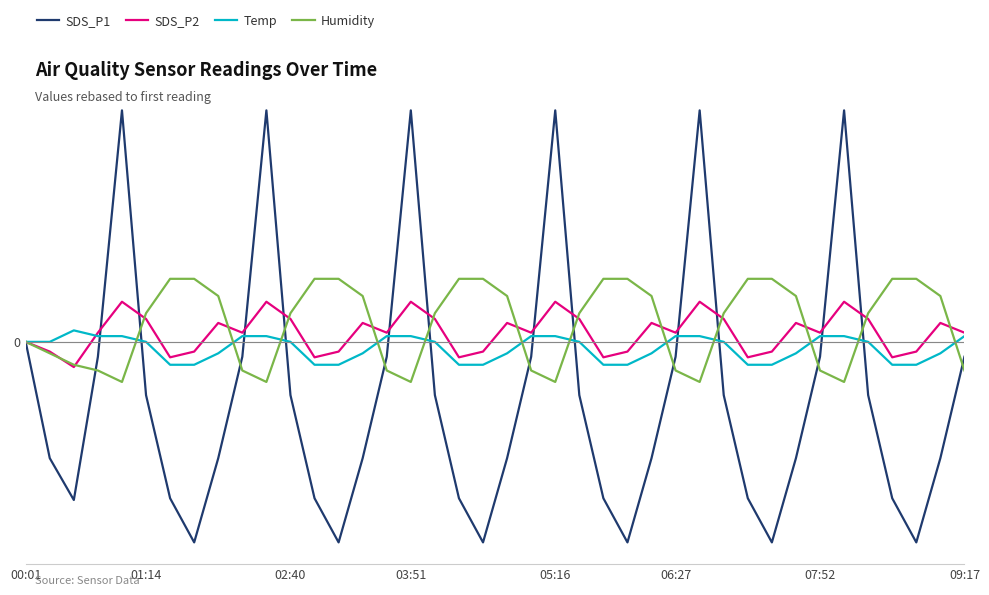

What are all the series names shown in the legend?

SDS_P1, SDS_P2, Temp, Humidity